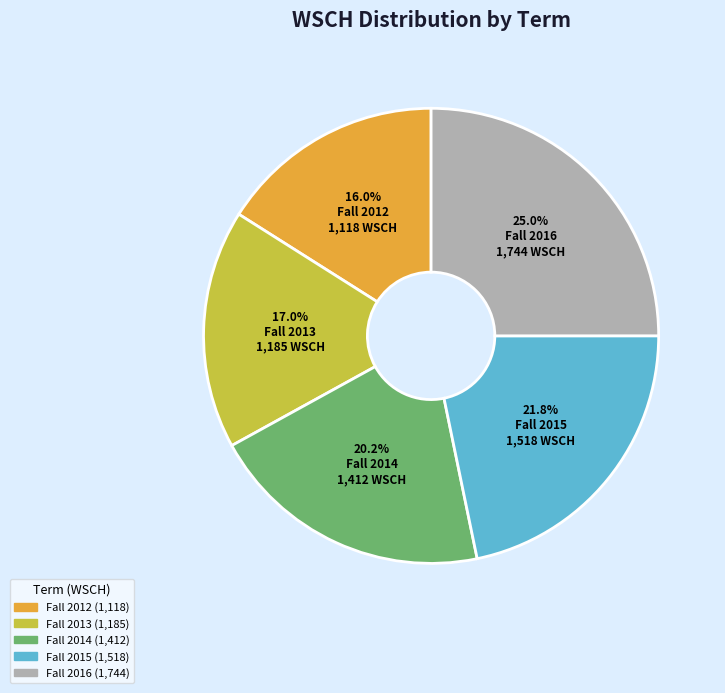

To the nearest percent, what percentage of the pie is Fall 2014?

20%